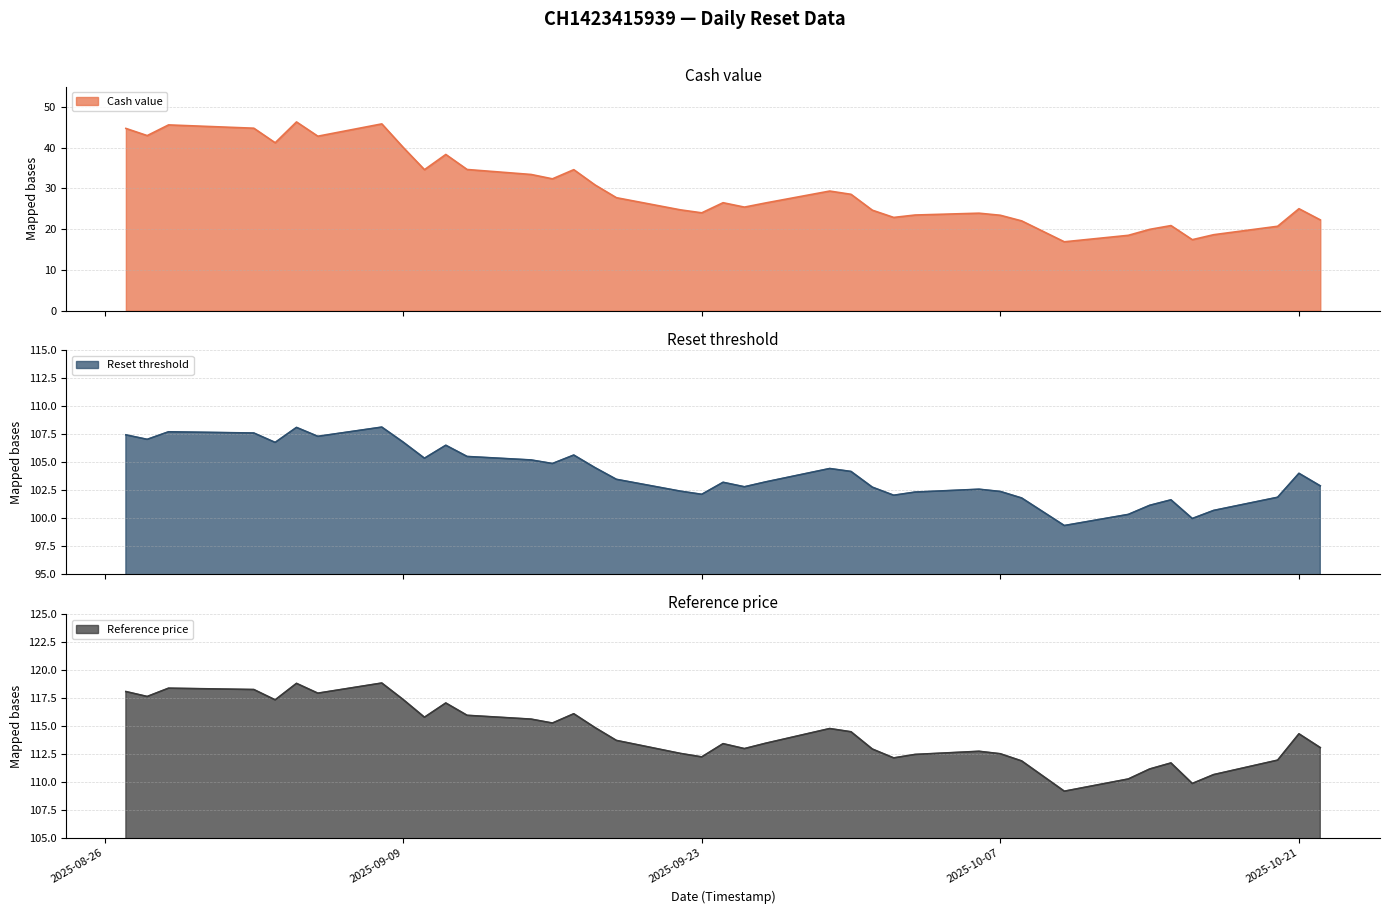

Does the chart have visible grid lines?

Yes